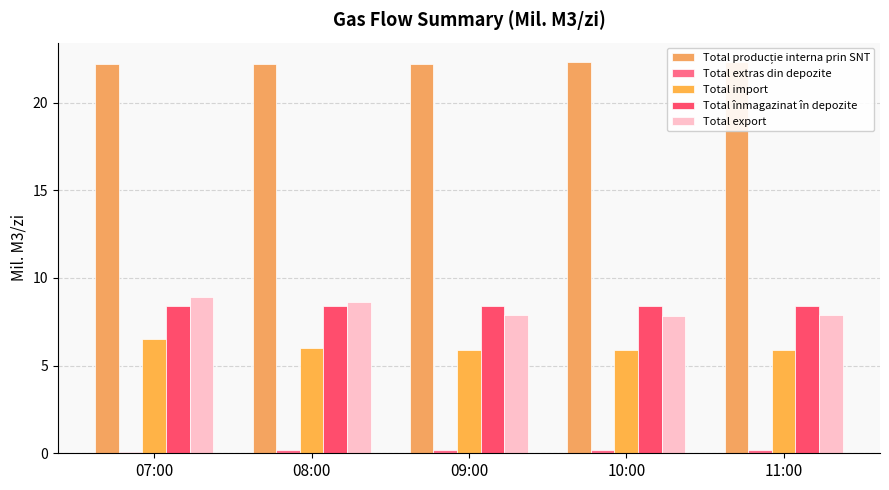

Is it true that Total înmagazinat în depozite equals 5.0 at 10:00?

False